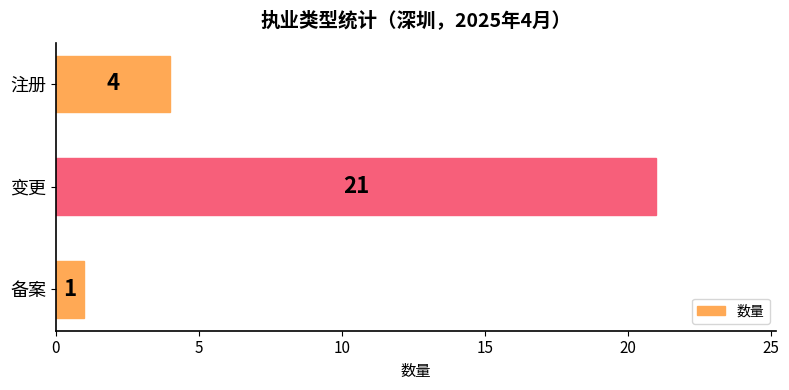

How many values are below 4?

1